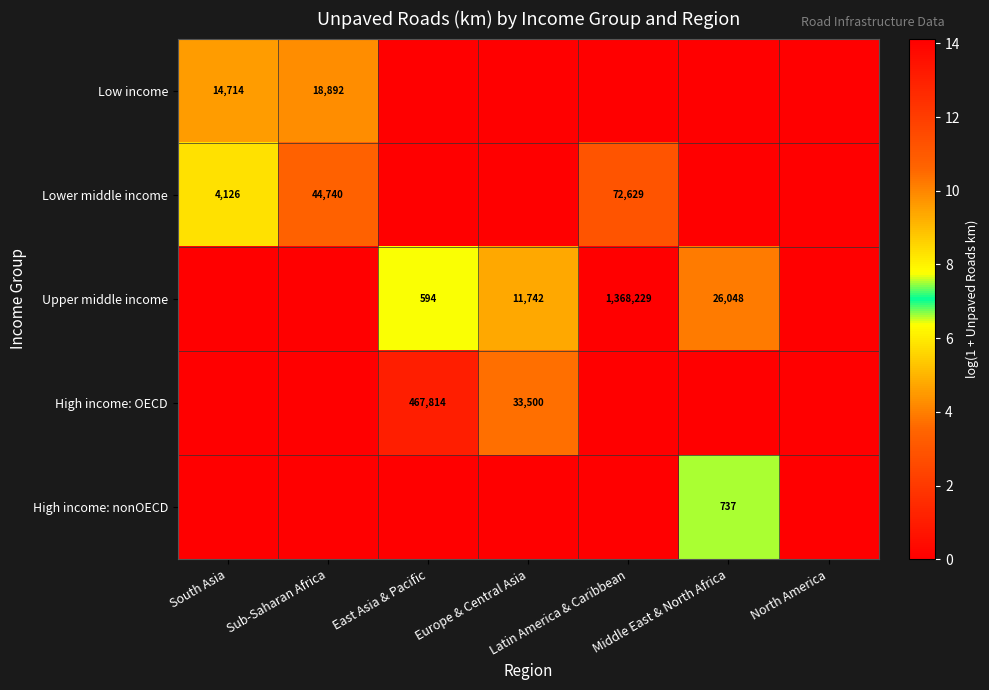

The High income: OECD series shows 467814 at East Asia & Pacific. True or false?

True